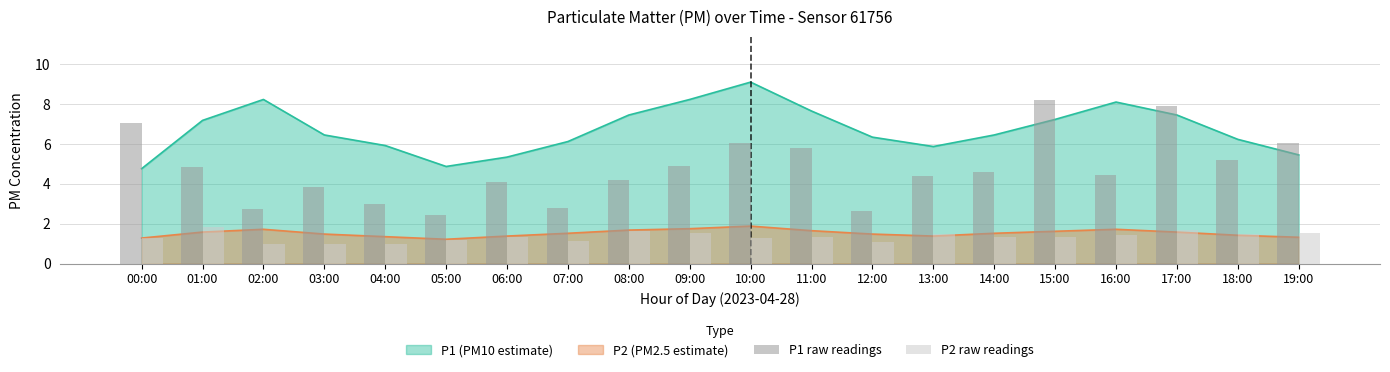

What is the label of the 20th bar from the left?

19:00